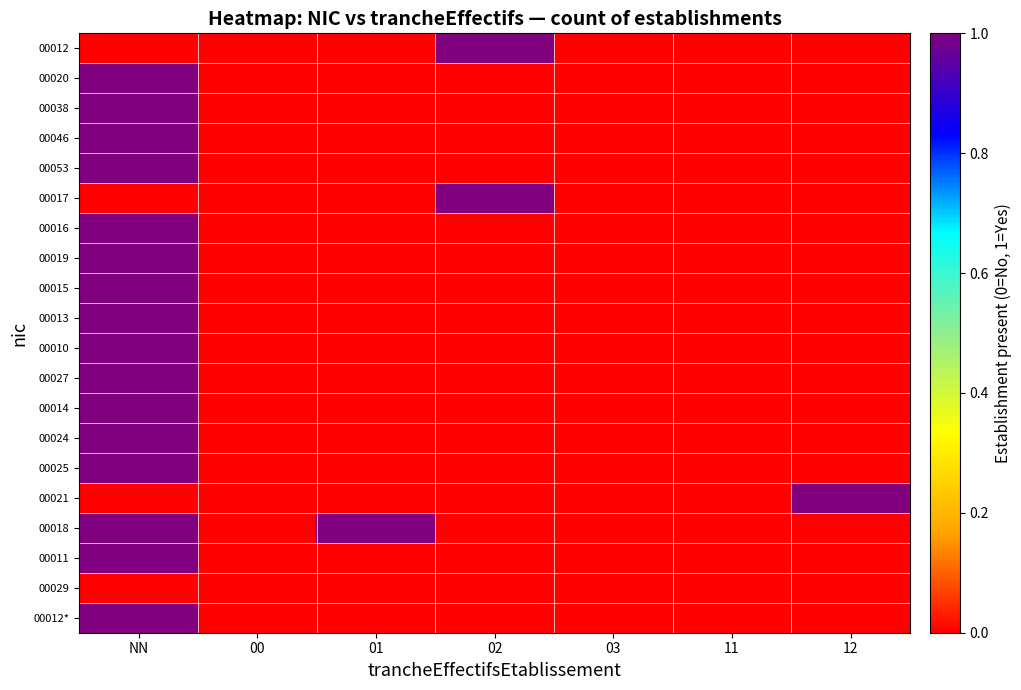

At 02, list the series in order from largest to smallest.

00012, 00017, 00020, 00038, 00046, 00053, 00016, 00019, 00015, 00013, 00010, 00027, 00014, 00024, 00025, 00021, 00018, 00011, 00029, 00012*